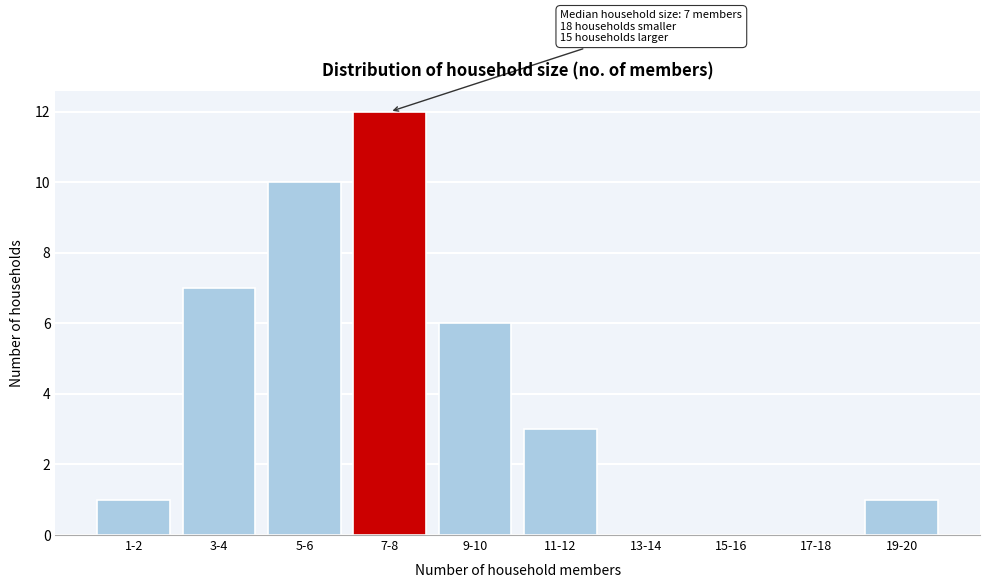

Reading left to right, list all the values displayed in this chart.

1-2=1	3-4=7	5-6=10	7-8=12	9-10=6	11-12=3	13-14=0	15-16=0	17-18=0	19-20=1